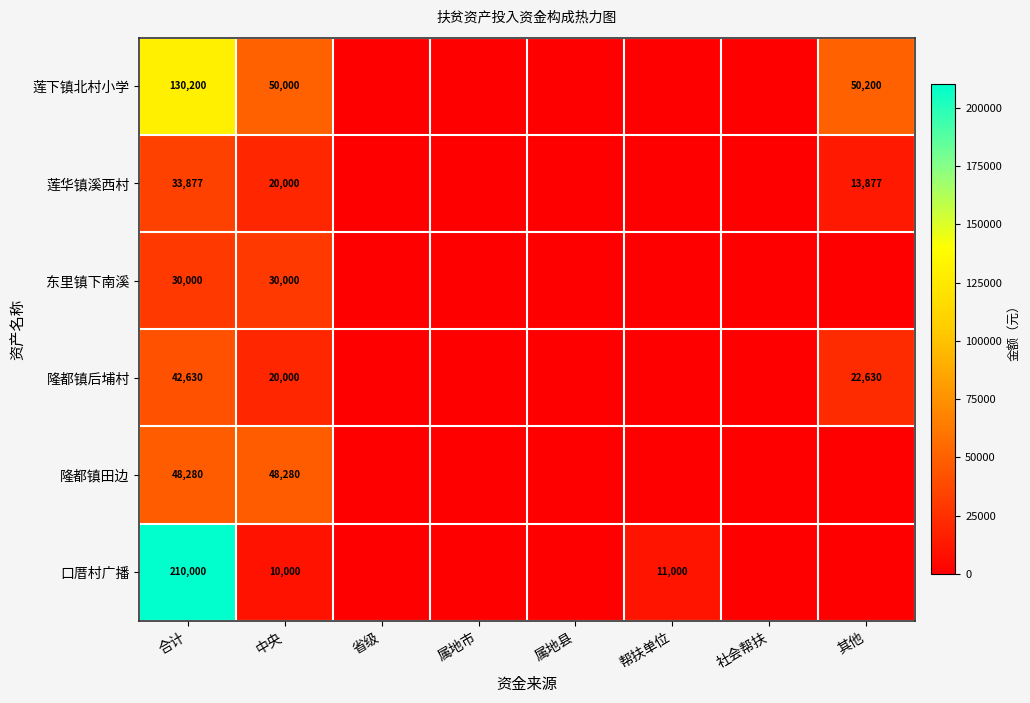

The 隆都镇后埔村 series shows 60868 at 合计. True or false?

False